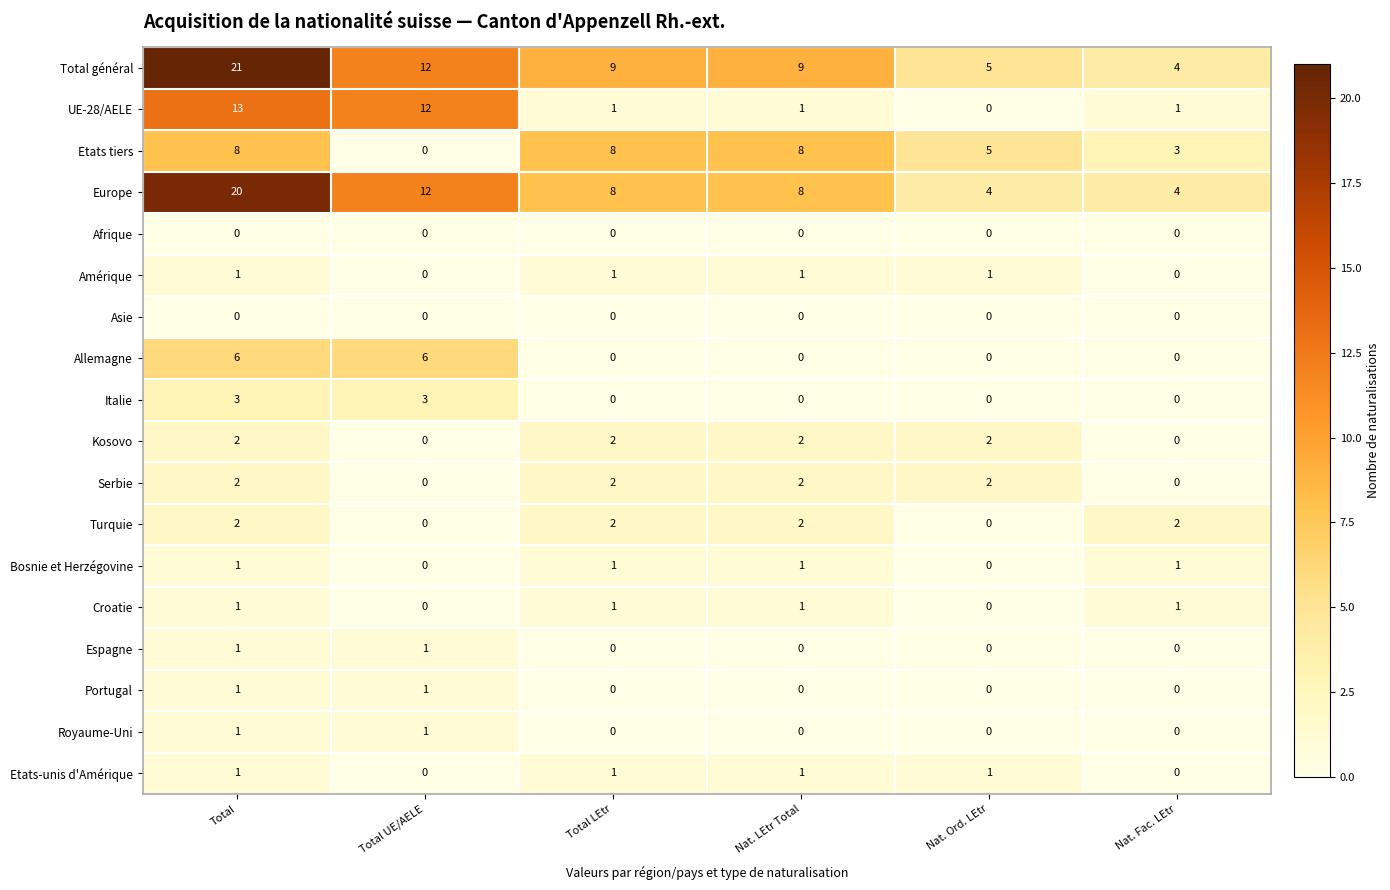

The Croatie series shows 0 at Nat. Ord. LEtr. True or false?

True